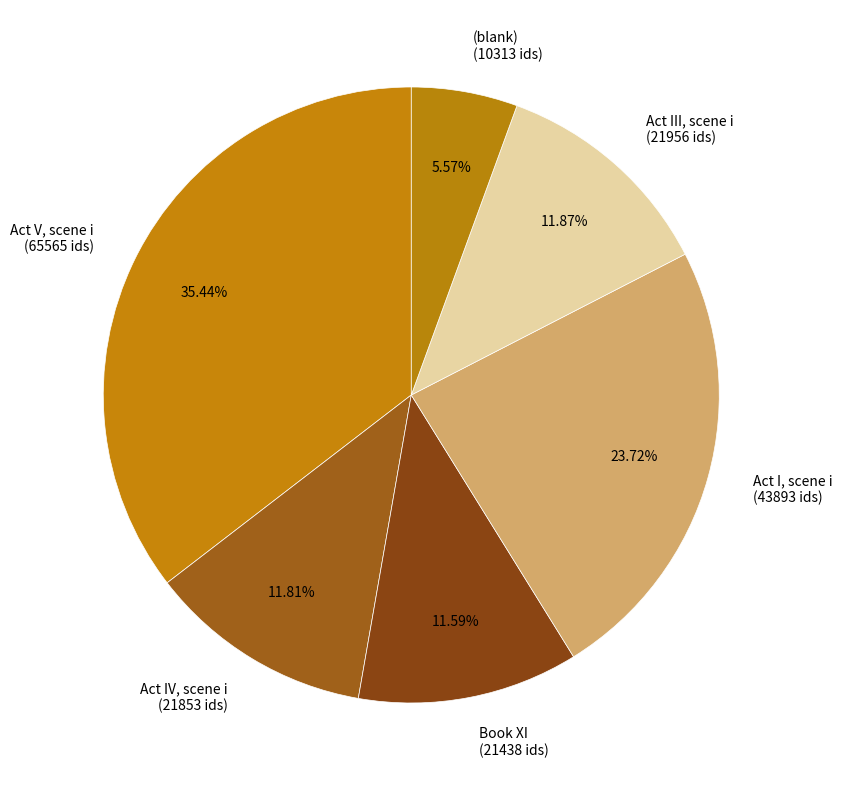

Which slice is the smallest?

(blank)